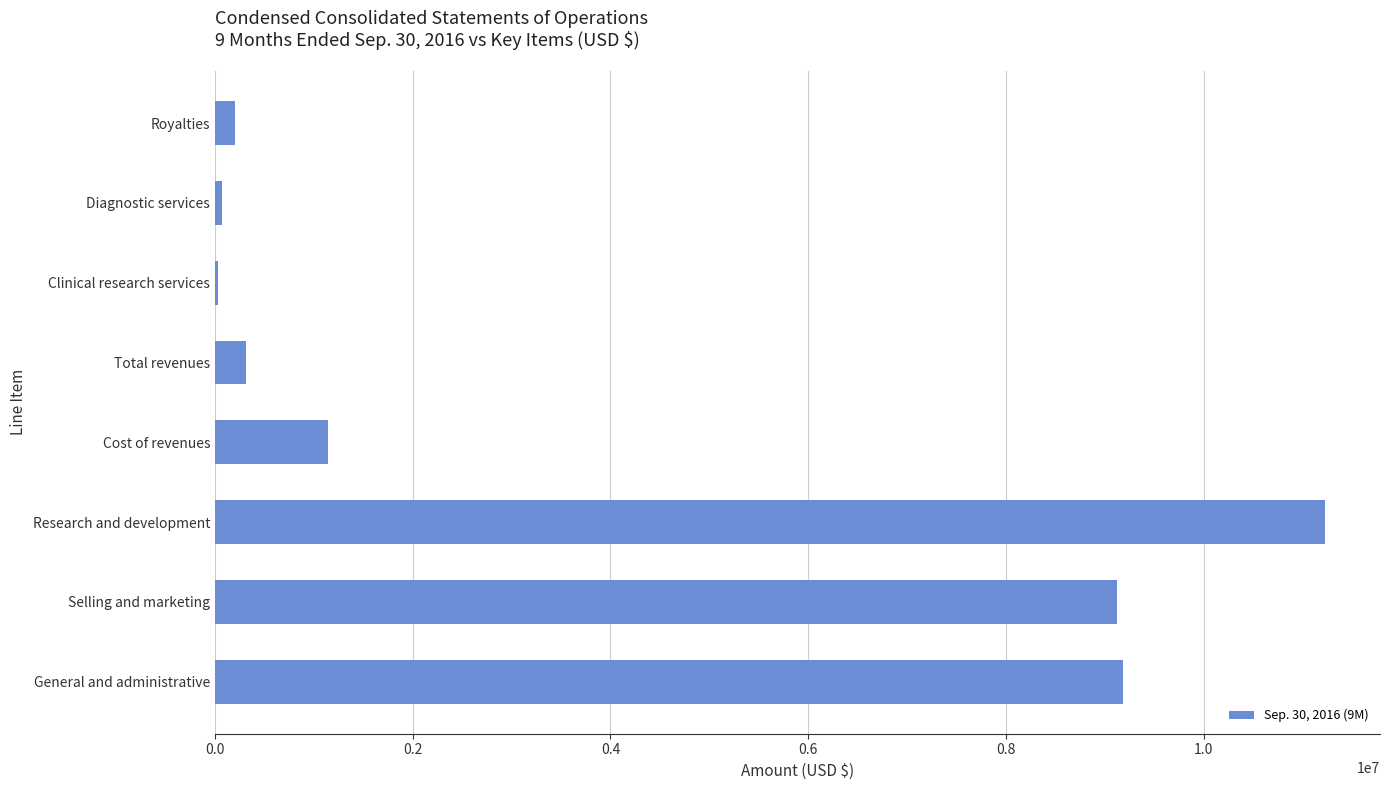

What is the label of the 2nd bar from the top?

Diagnostic services